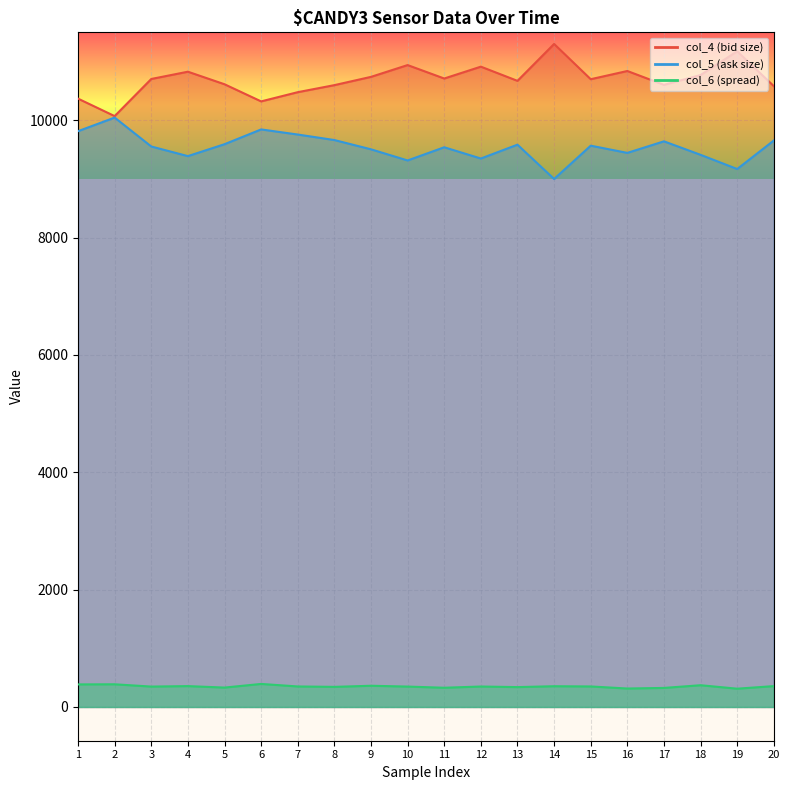

What is the highest value of the col_5 series?

10047